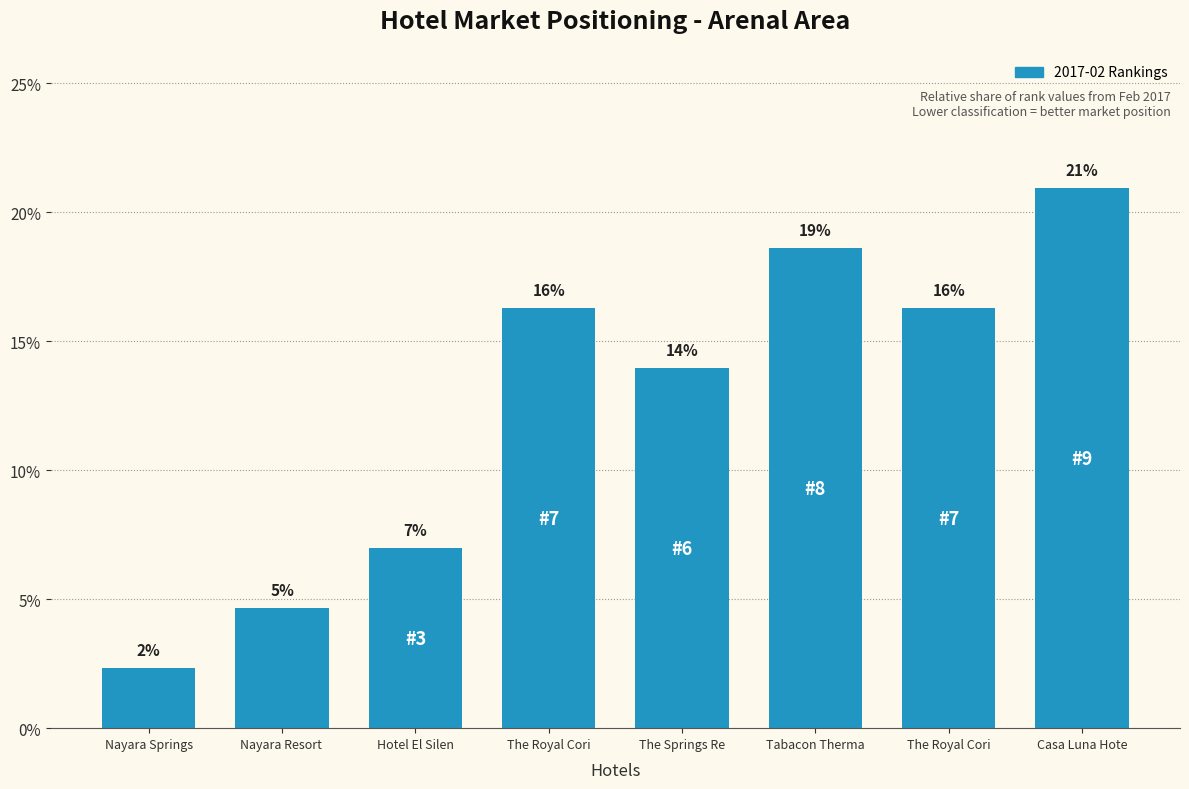

Read the value at Nayara Resort .

4.7